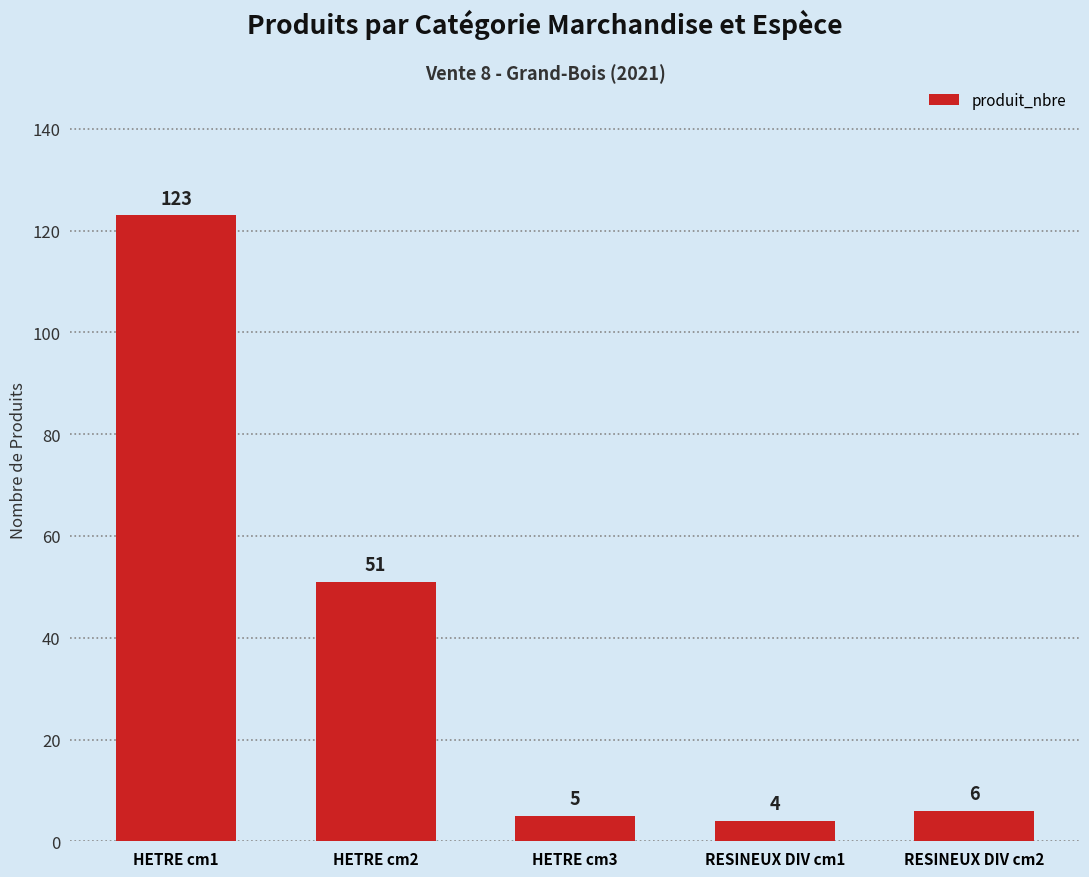

Reading left to right, transcribe all the data shown in this chart.

123	51	5	4	6